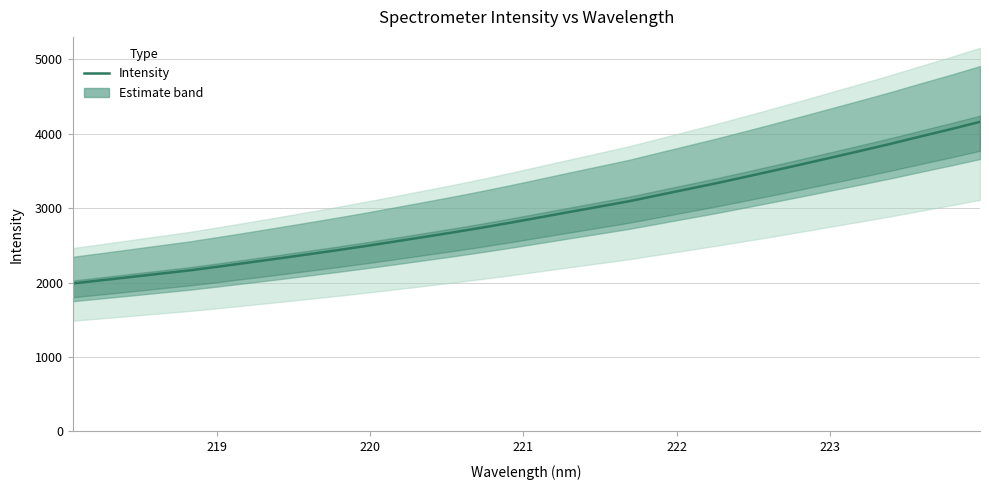

What is the highest value of the Intensity series?

4160.2